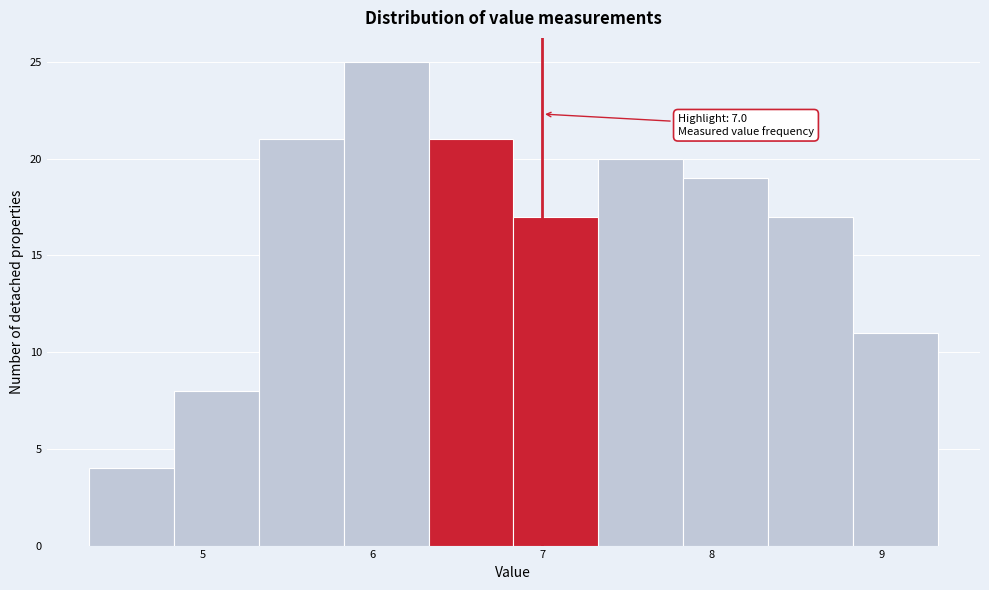

Over which range of the x-axis is the bar tallest?

5.83 to 6.33